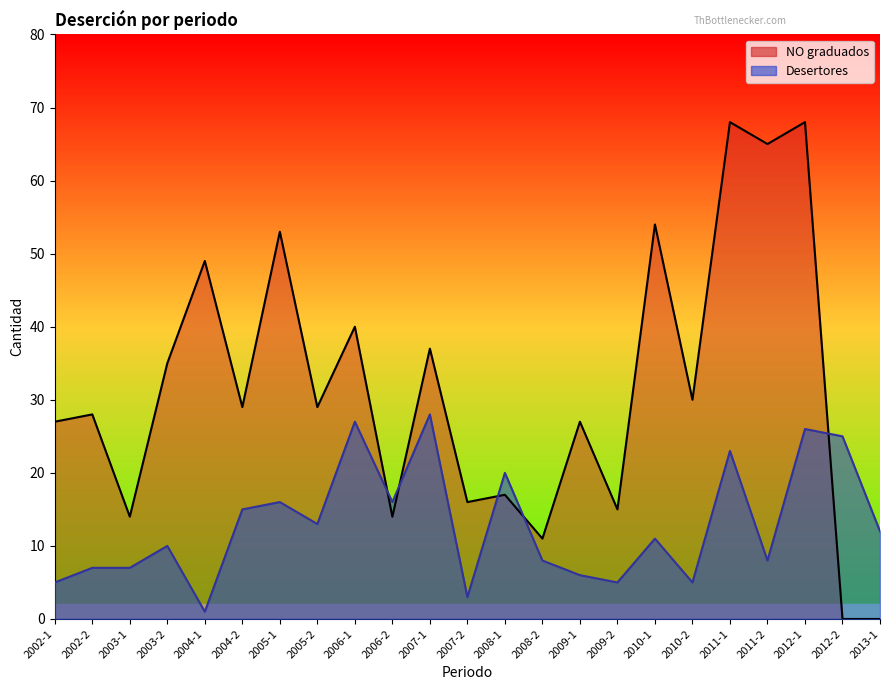

Rank the series by their maximum value, from highest to lowest.

NO graduados, Desertores